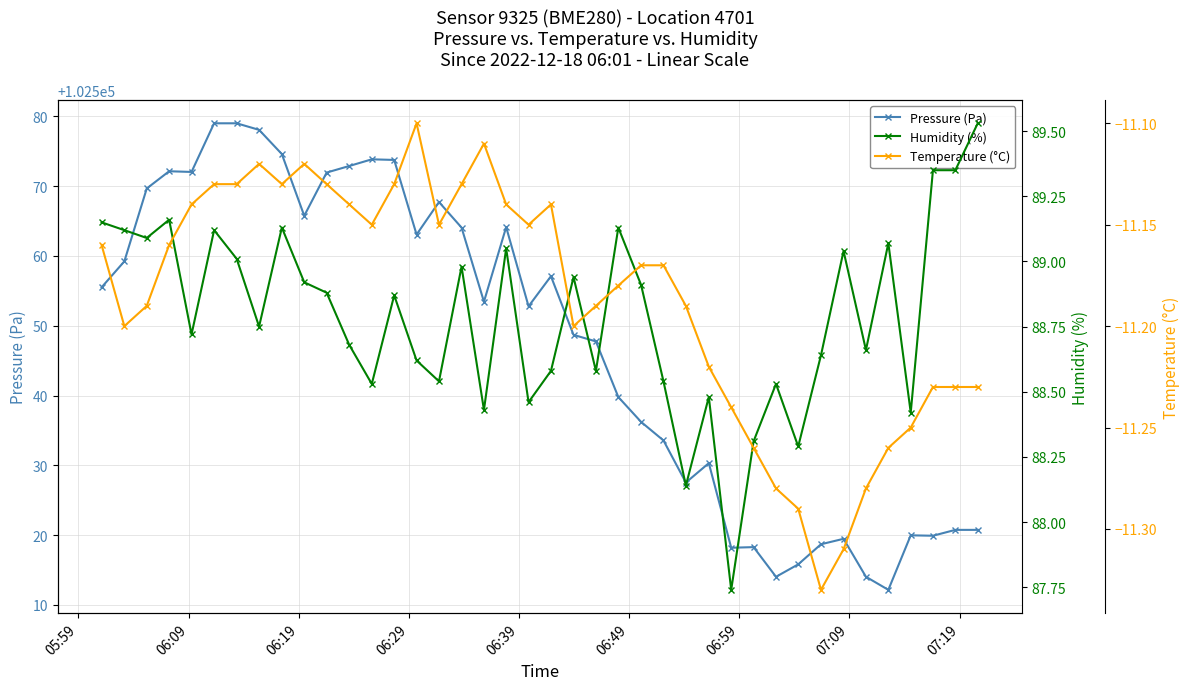

What is the value of the Pressure (Pa) point at the 1st from the left?

102555.5